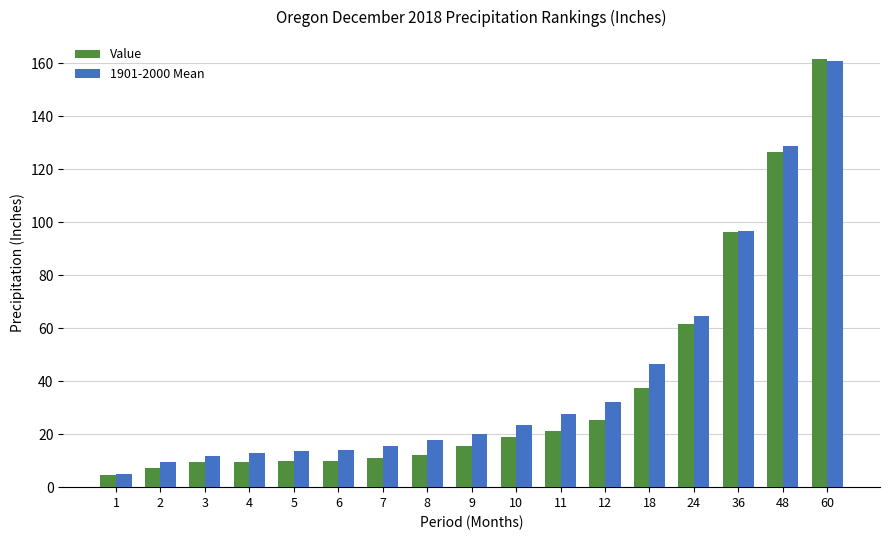

The 1901-2000 Mean series shows 27.5 at 11. True or false?

True